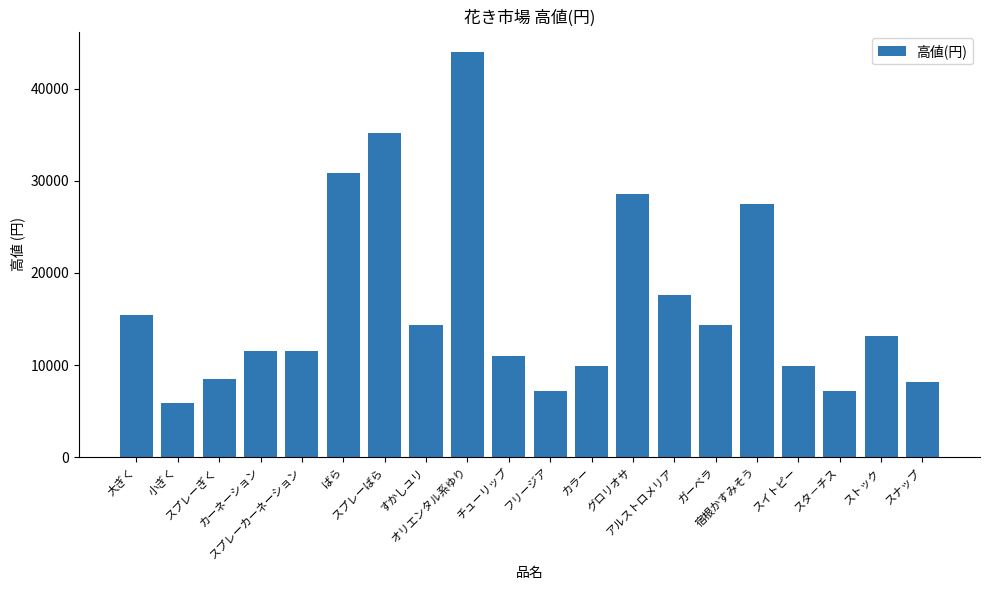

At which label is the value closest to 24915?

宿根かすみそう